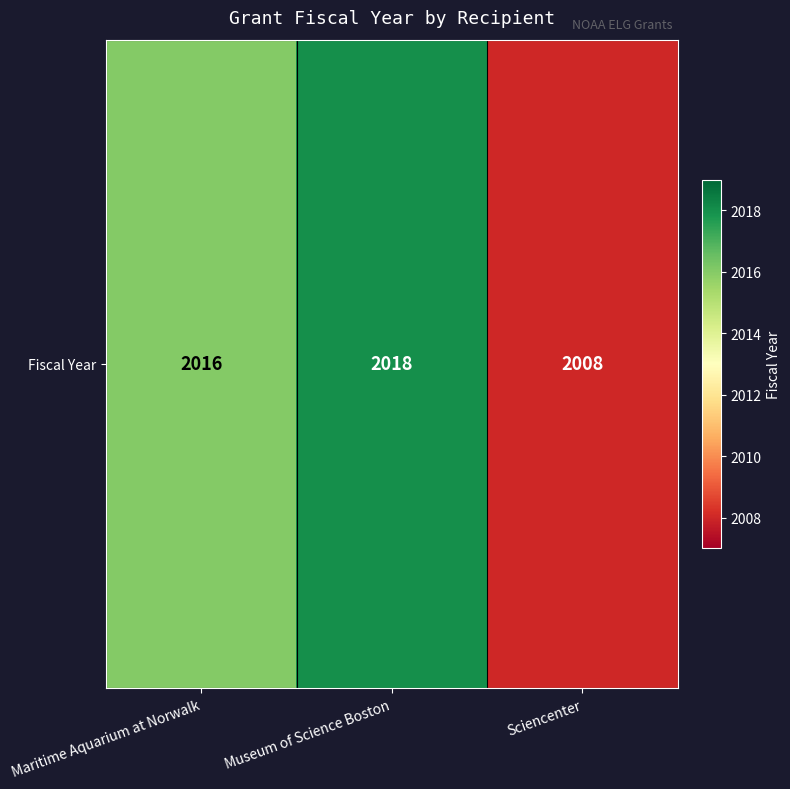

How many data points are less than 2016?

1